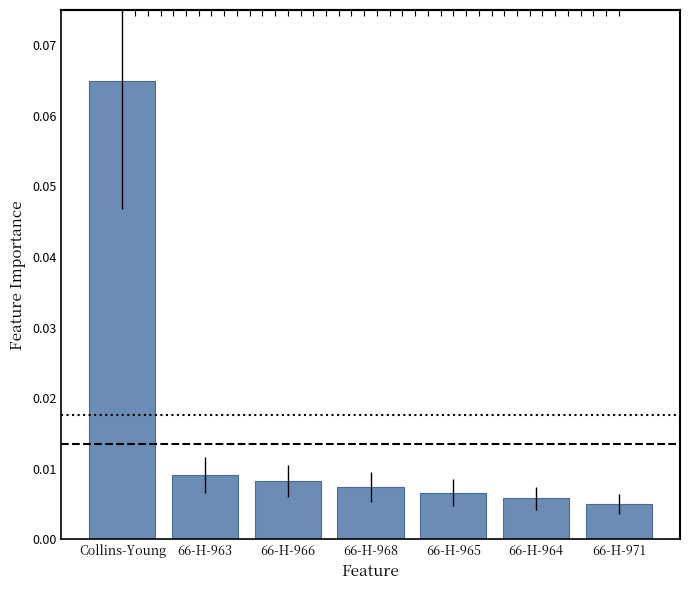

What is the label of the 7th bar from the left?

66-H-971